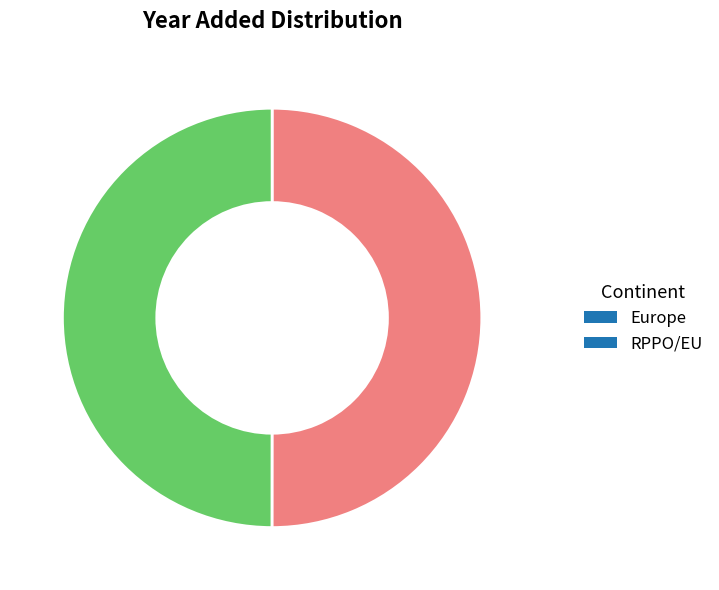

Combined, do RPPO/EU and Europe account for over 50%?

Yes